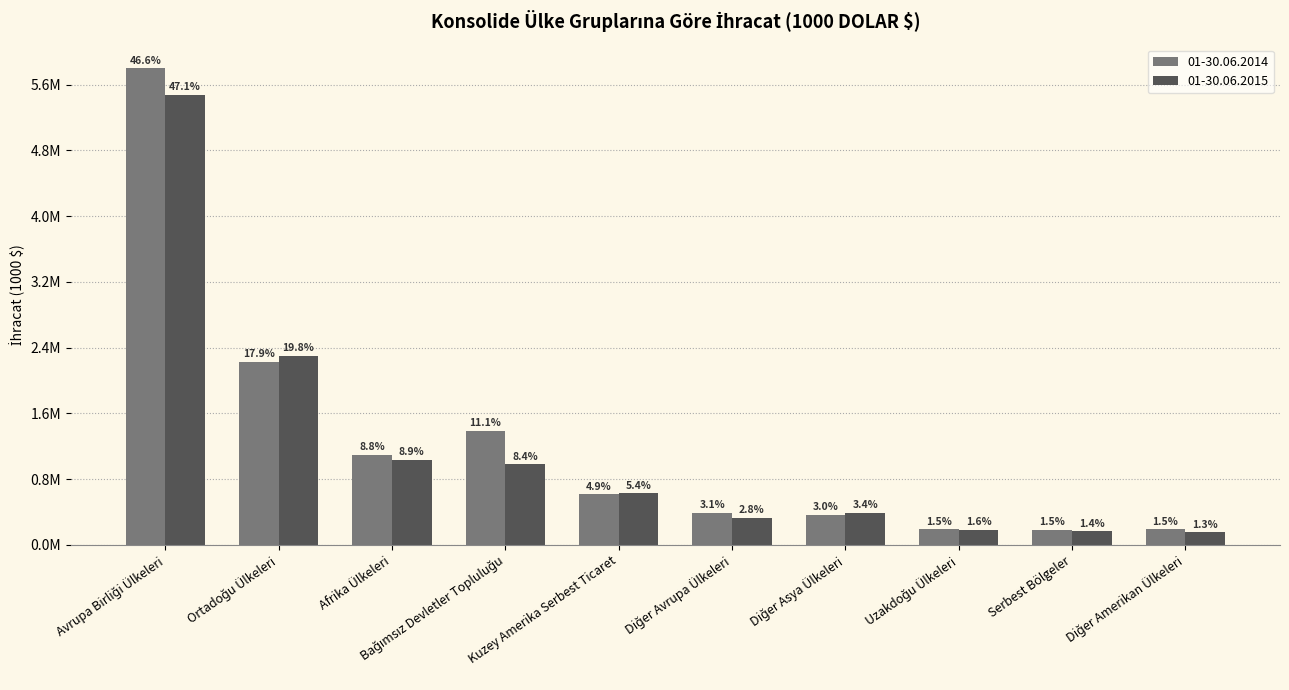

Does the chart contain stacked bars?

No